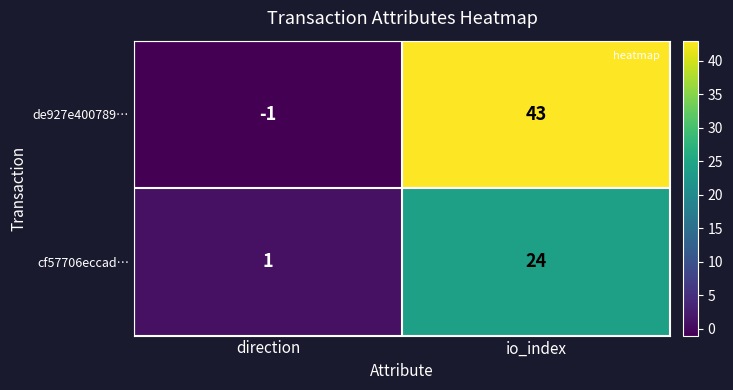

Where is cf57706eccad… nearest to the value 12?

direction